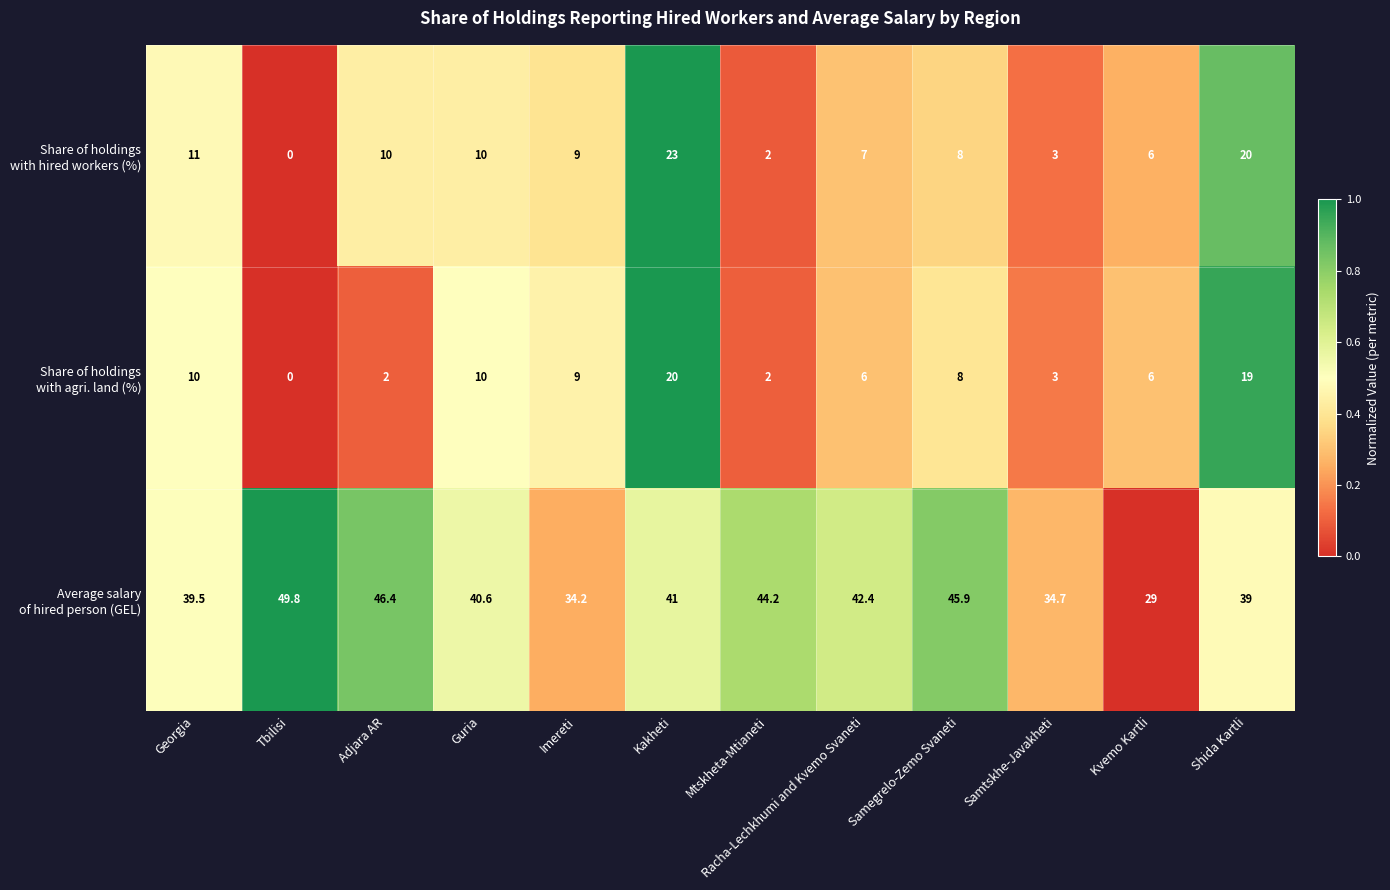

What is the maximum value shown in the chart?

49.8